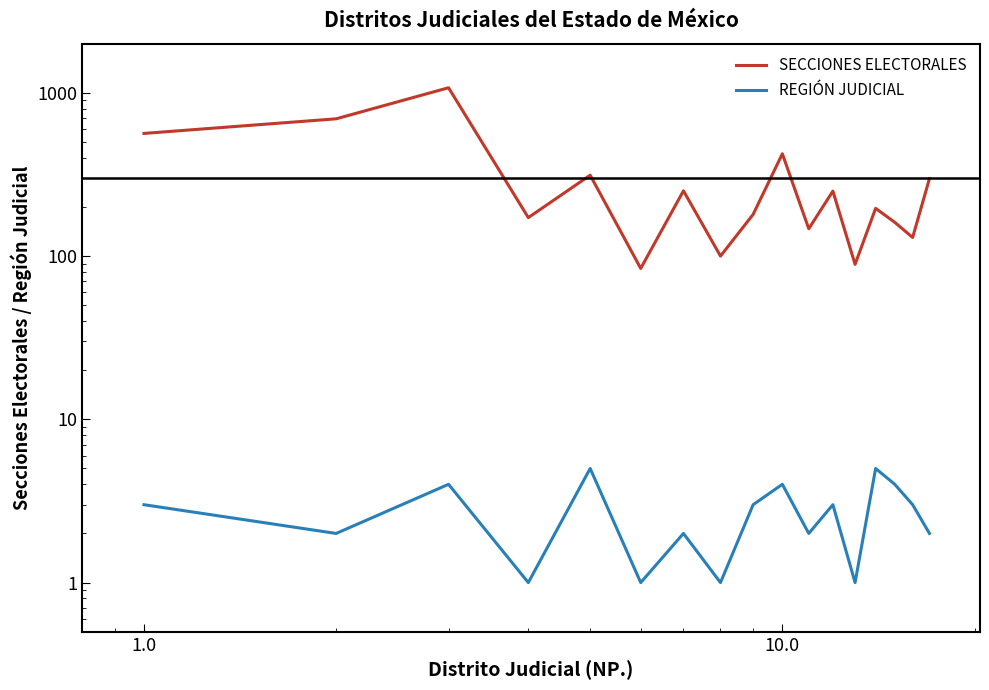

Reading left to right, list all the values displayed in this chart.

SECCIONES ELECTORALES: 564	693	1074	172	313	84	251	100	180	423	147	250	89	196	161	130	298
REGIÓN JUDICIAL: 3	2	4	1	5	1	2	1	3	4	2	3	1	5	4	3	2